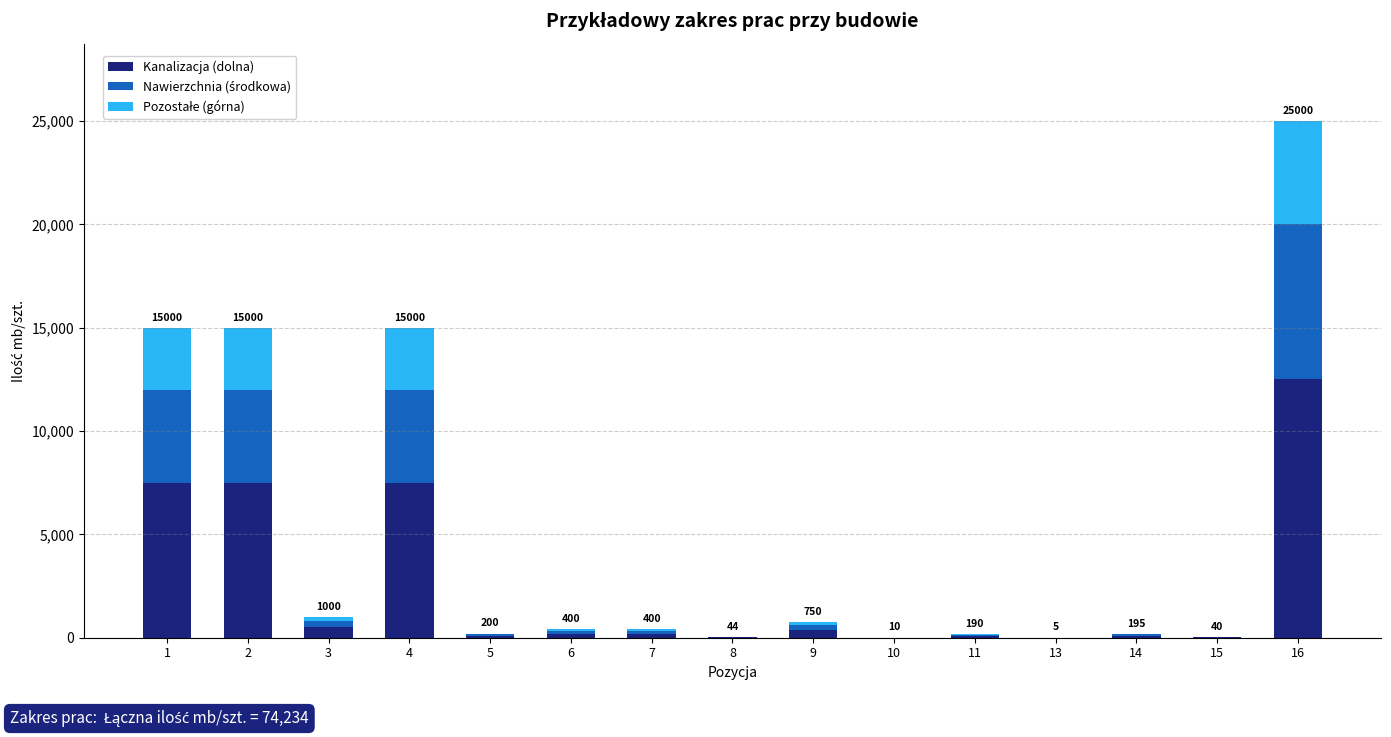

What is the sum of all Kanalizacja (dolna) values?

36617.0